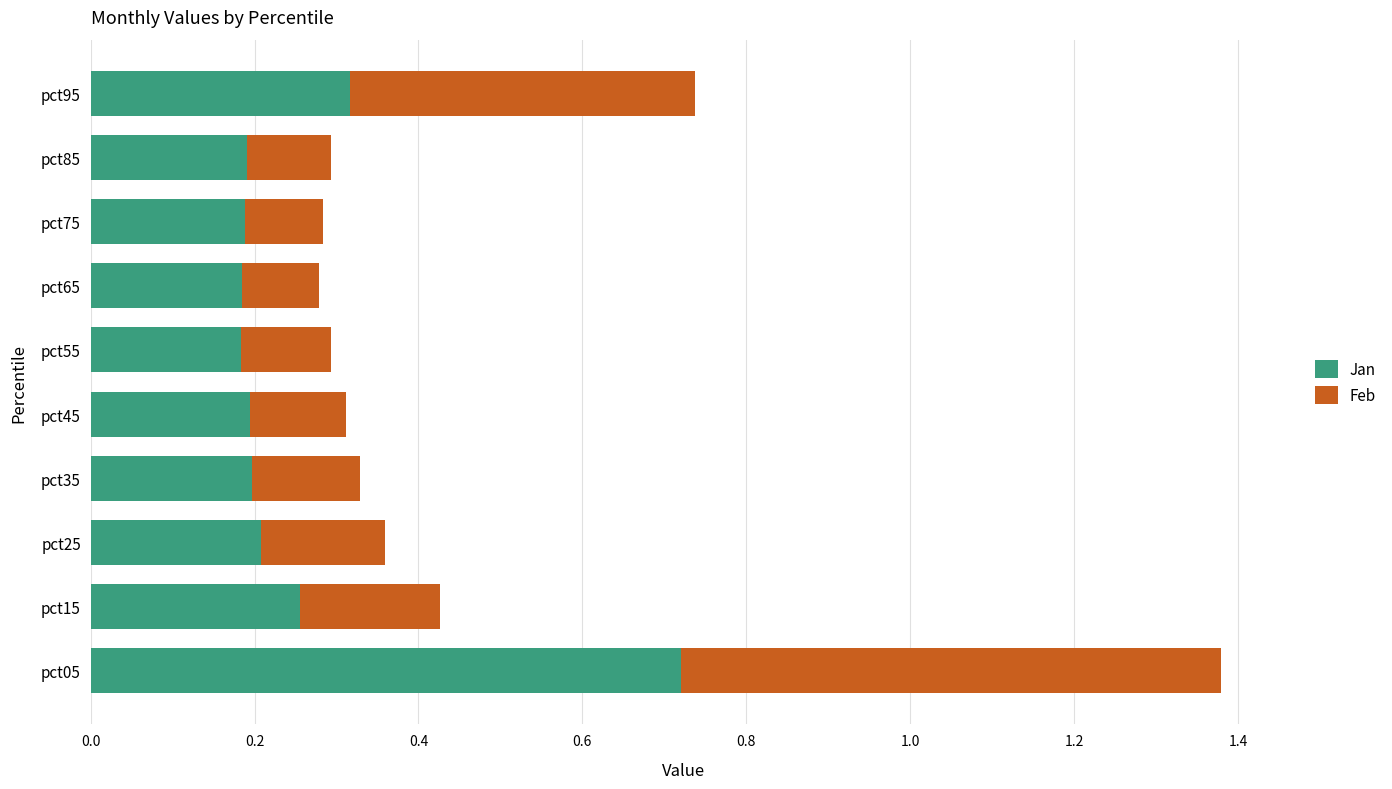

At which category is the sum across all series the highest?

pct05